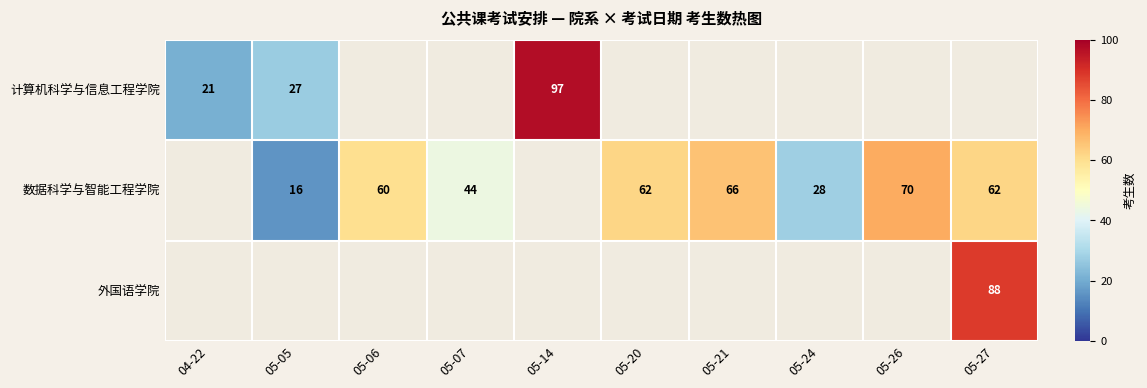

Is it true that 数据科学与智能工程学院 equals 88 at 05-21?

False